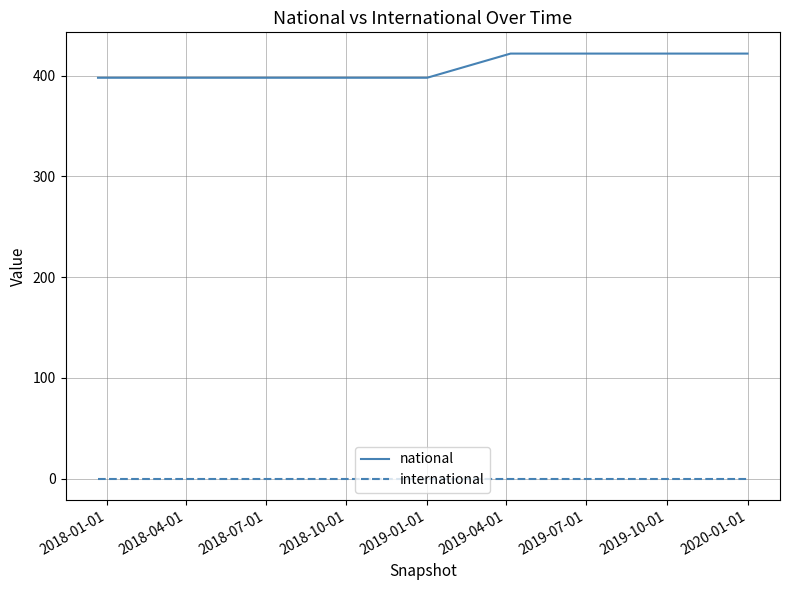

What is the greatest value displayed?

422